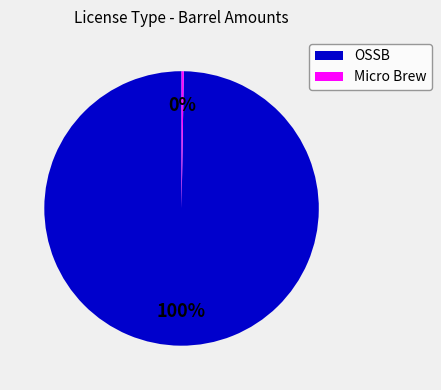

To the nearest percent, what is the average slice percentage?

50%